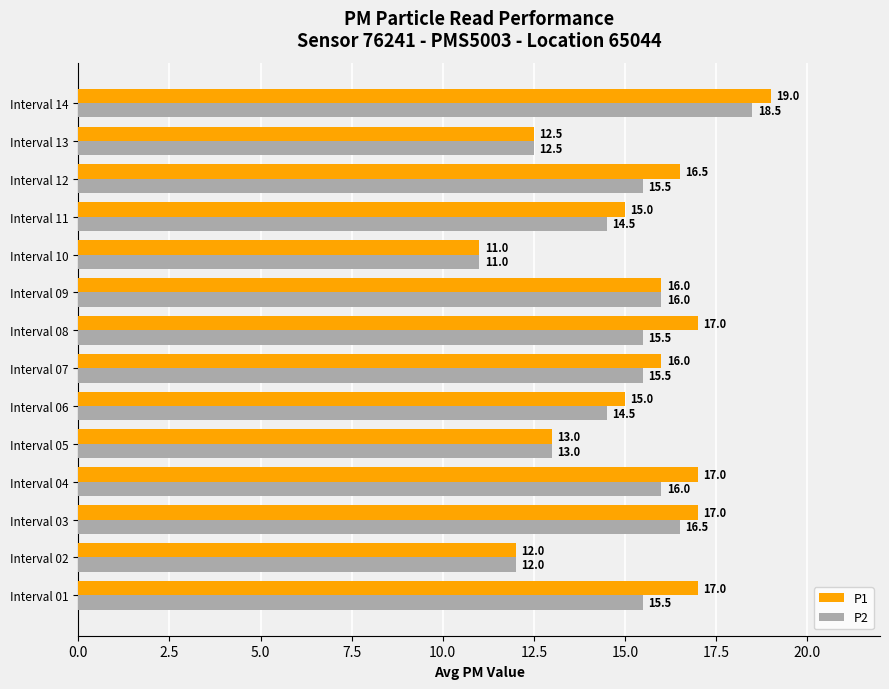

Rank the series by their maximum value, from highest to lowest.

P1, P2